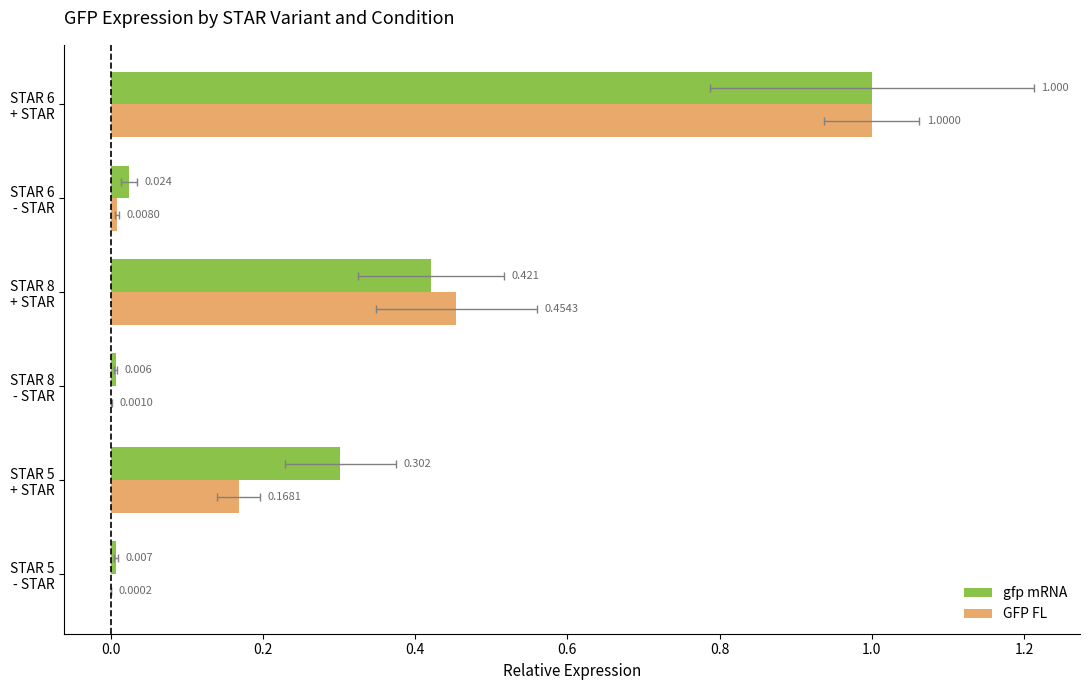

What is the sum of the gfp mRNA values at STAR 8 + STAR and STAR 6 + STAR?

1.4